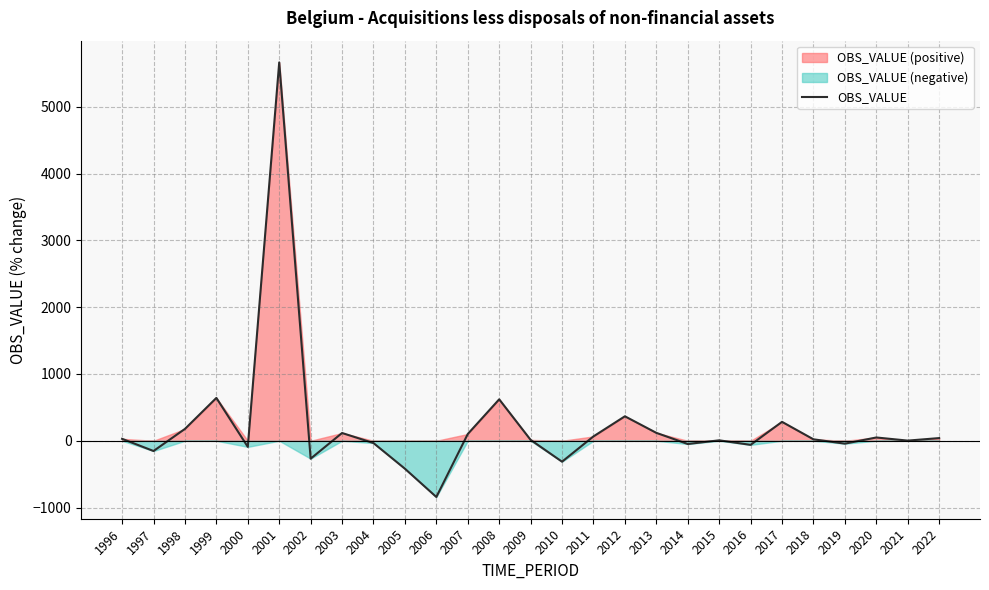

What is the maximum value for OBS_VALUE?

5666.7